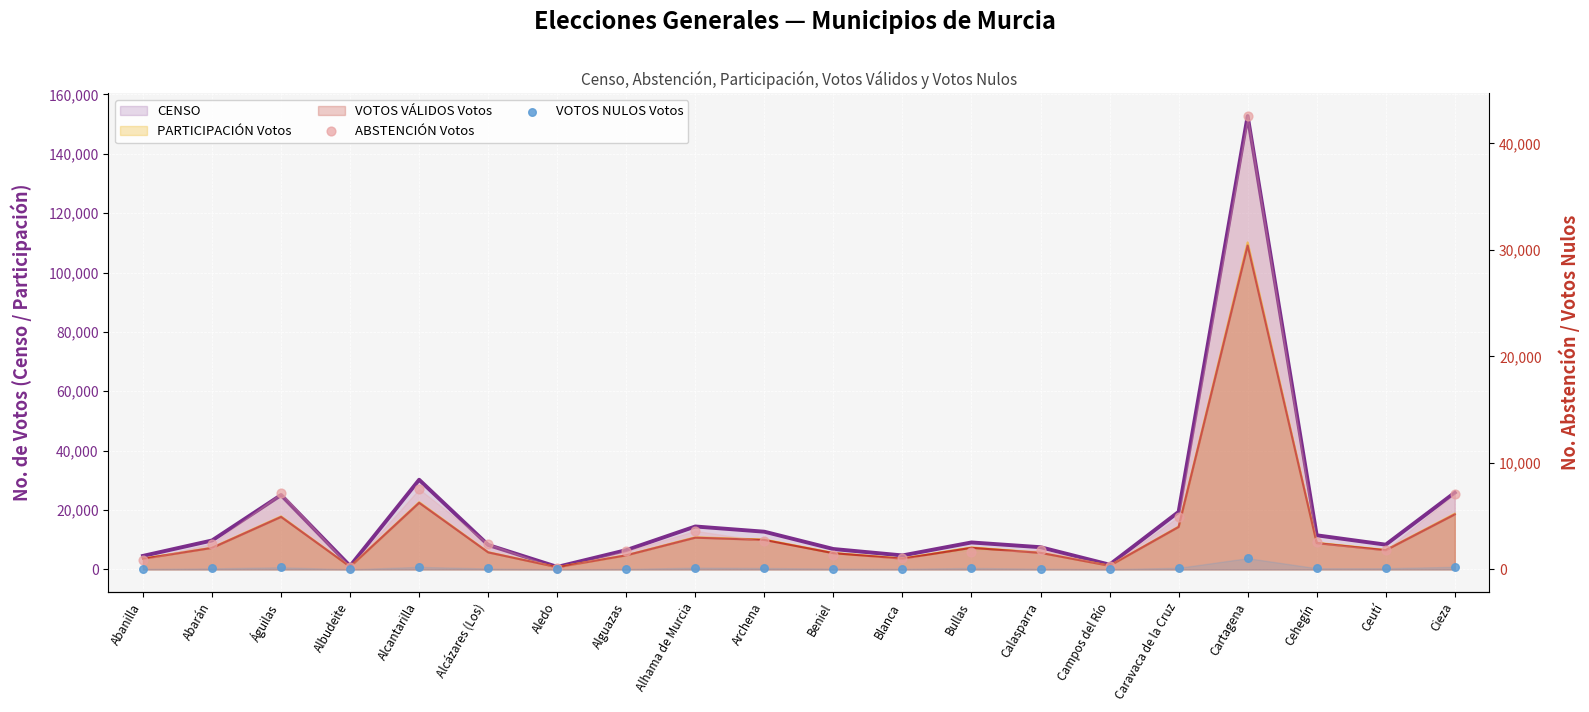

What is the total value across all series at Águilas?

7378